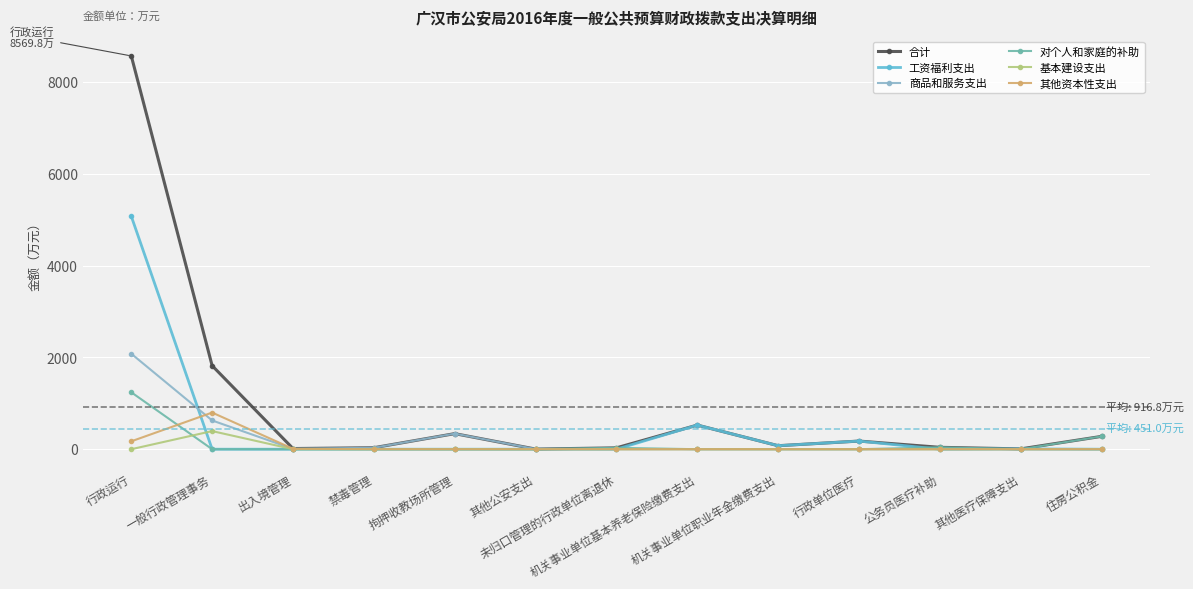

True or false: 其他资本性支出 has more than 0 points higher than both neighbors.

True